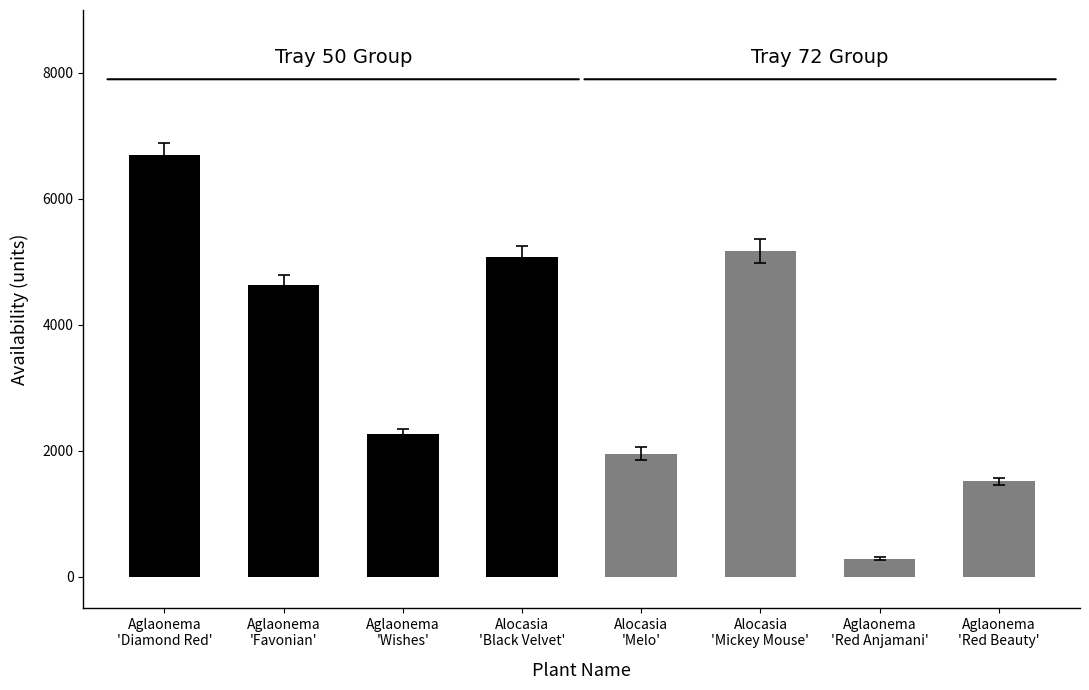

How many data points does each series have?

8